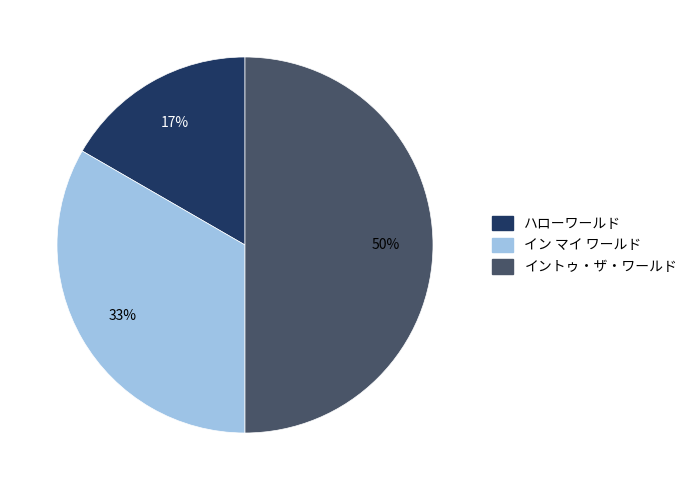

What is the largest slice in the pie chart?

イントゥ・ザ・ワールド